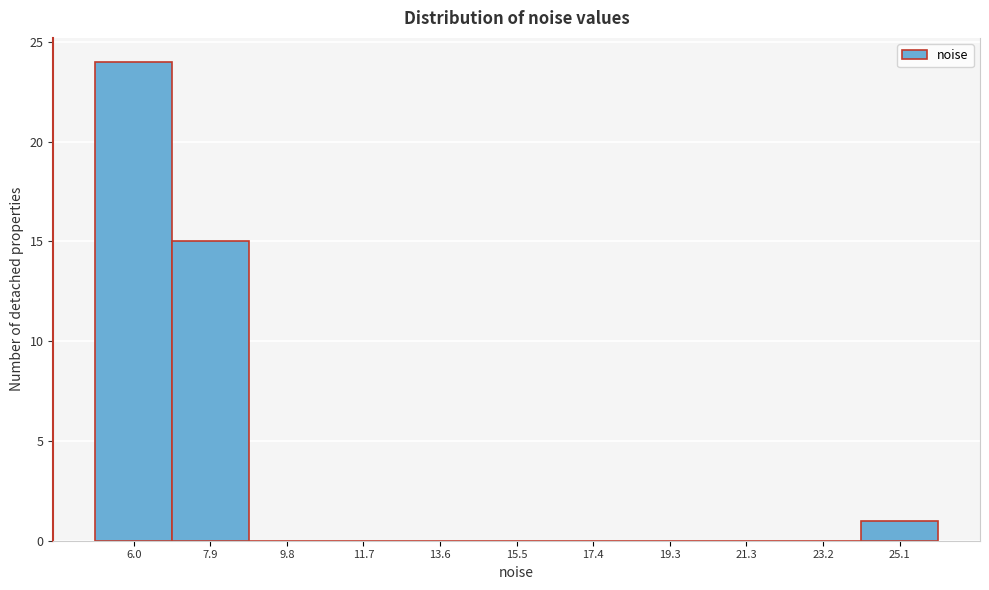

Reading left to right, transcribe all the data shown in this chart.

6.0=24	7.9=15	9.8=0	11.7=0	13.6=0	15.5=0	17.4=0	19.3=0	21.3=0	23.2=0	25.1=1